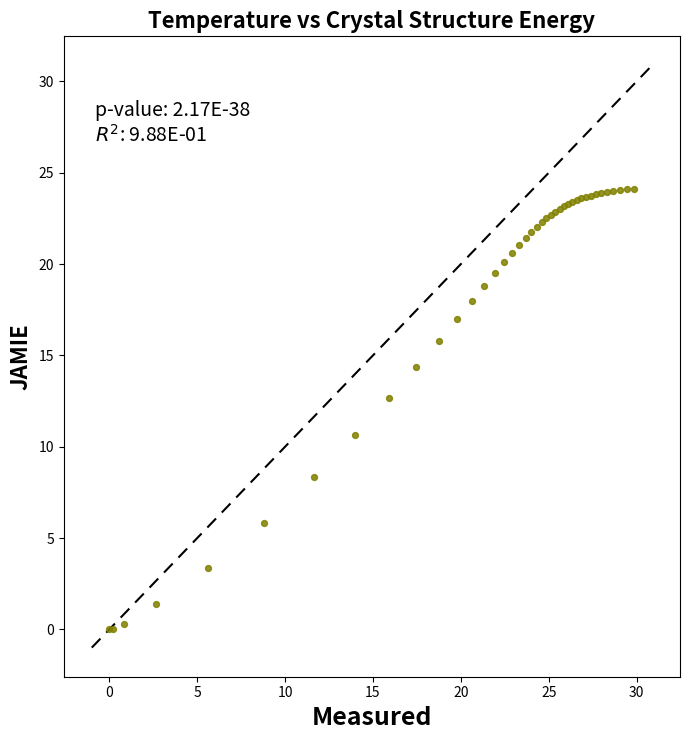

What Y value in the scatter plot is closest to 12?

12.6